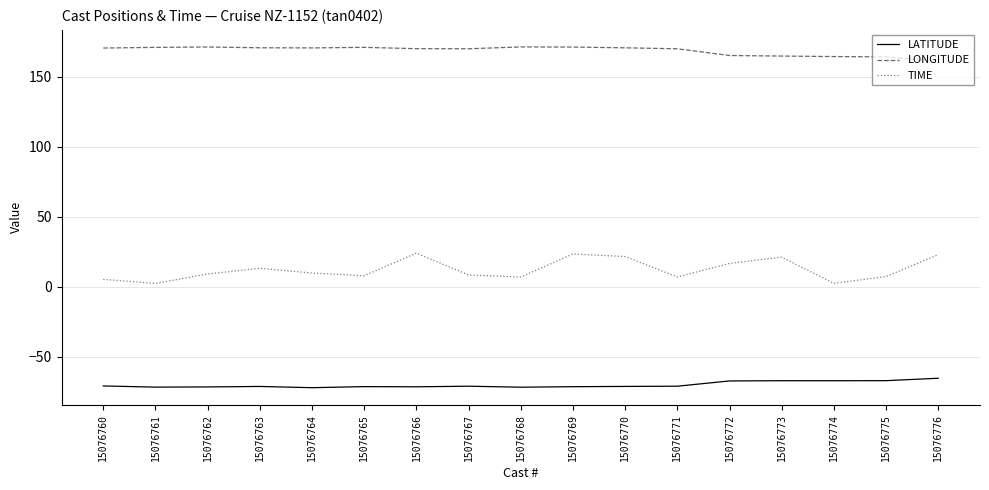

What is the total value across all series at 15076764?

108.2